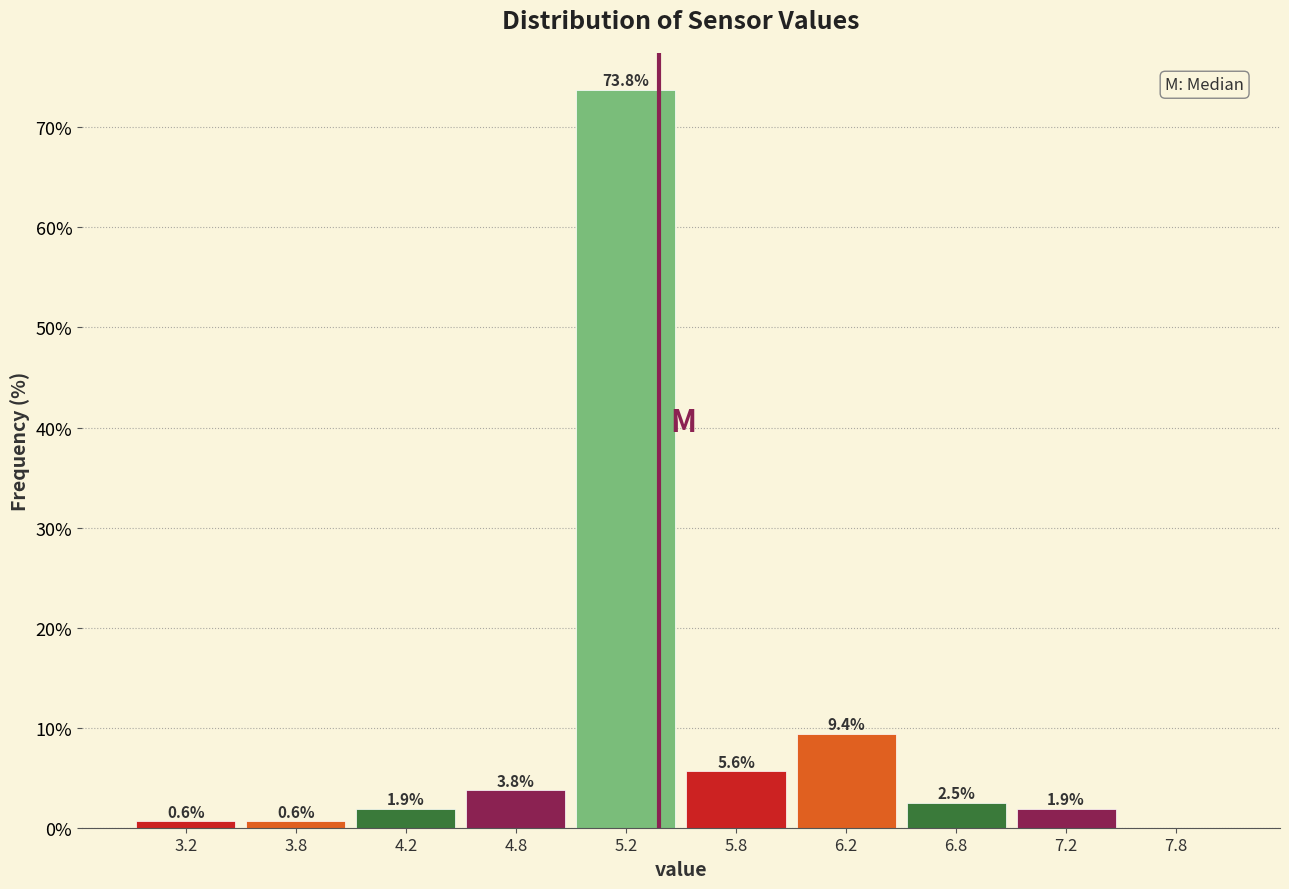

Which range on the x-axis has the tallest bar?

5.0 to 5.5